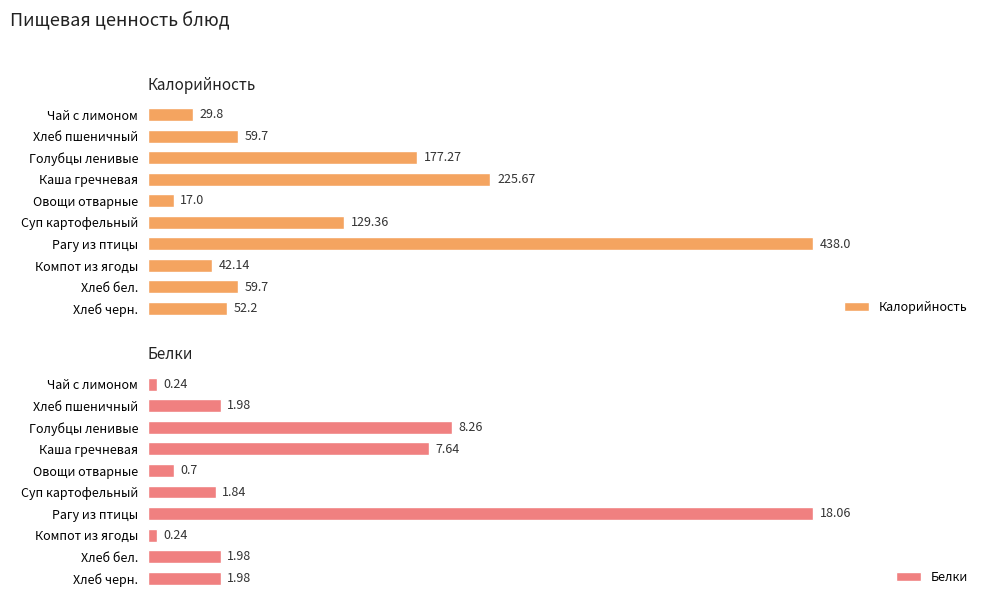

Is it true that Калорийность equals 59.7 at Хлеб пшеничный?

True